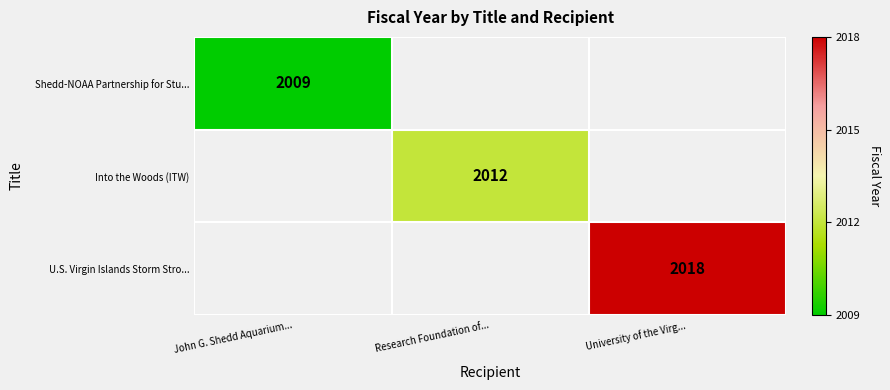

At how many categories does at least one series exceed 2015?

1